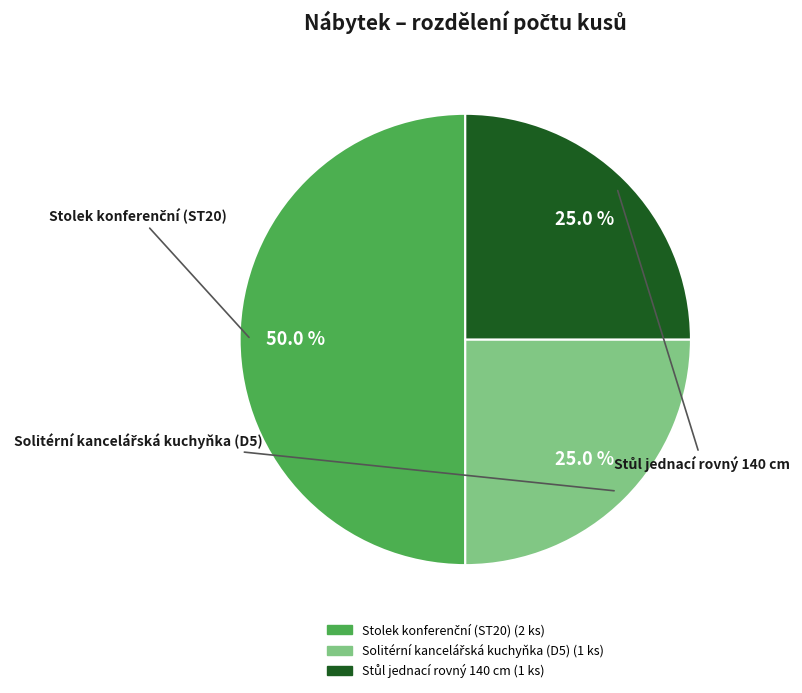

How many slices are in this pie chart?

3